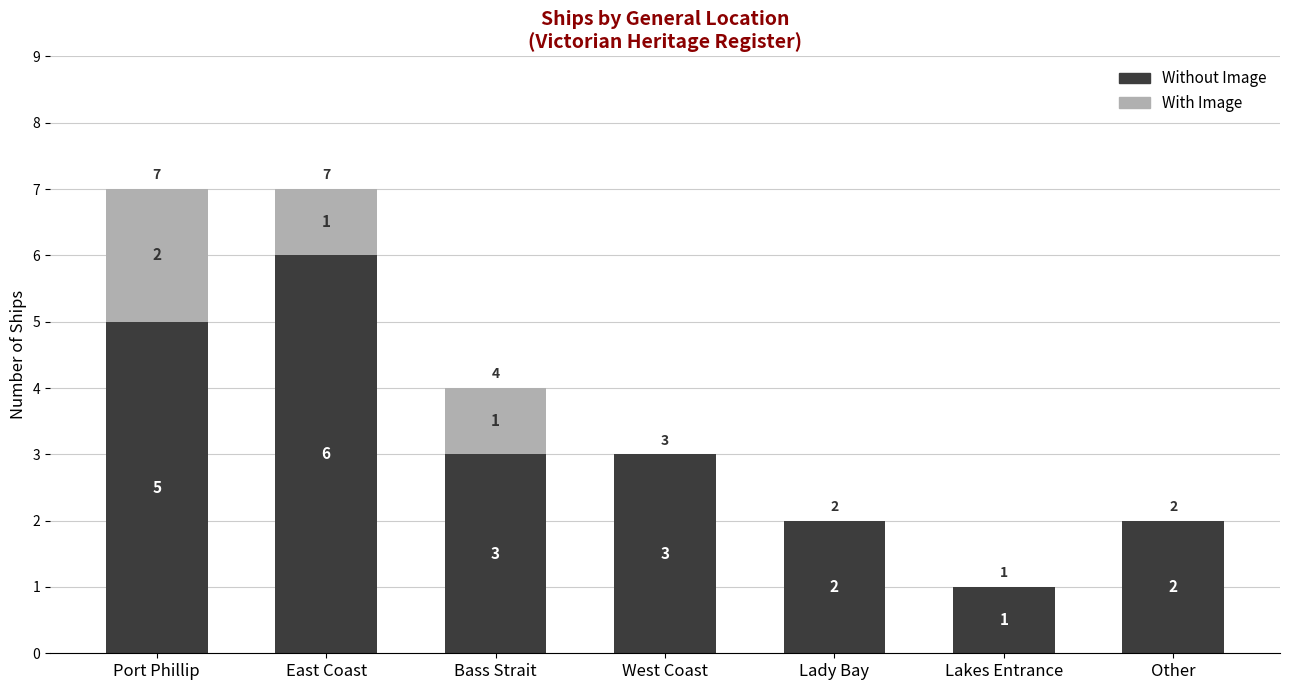

What is the maximum value for Without Image?

6